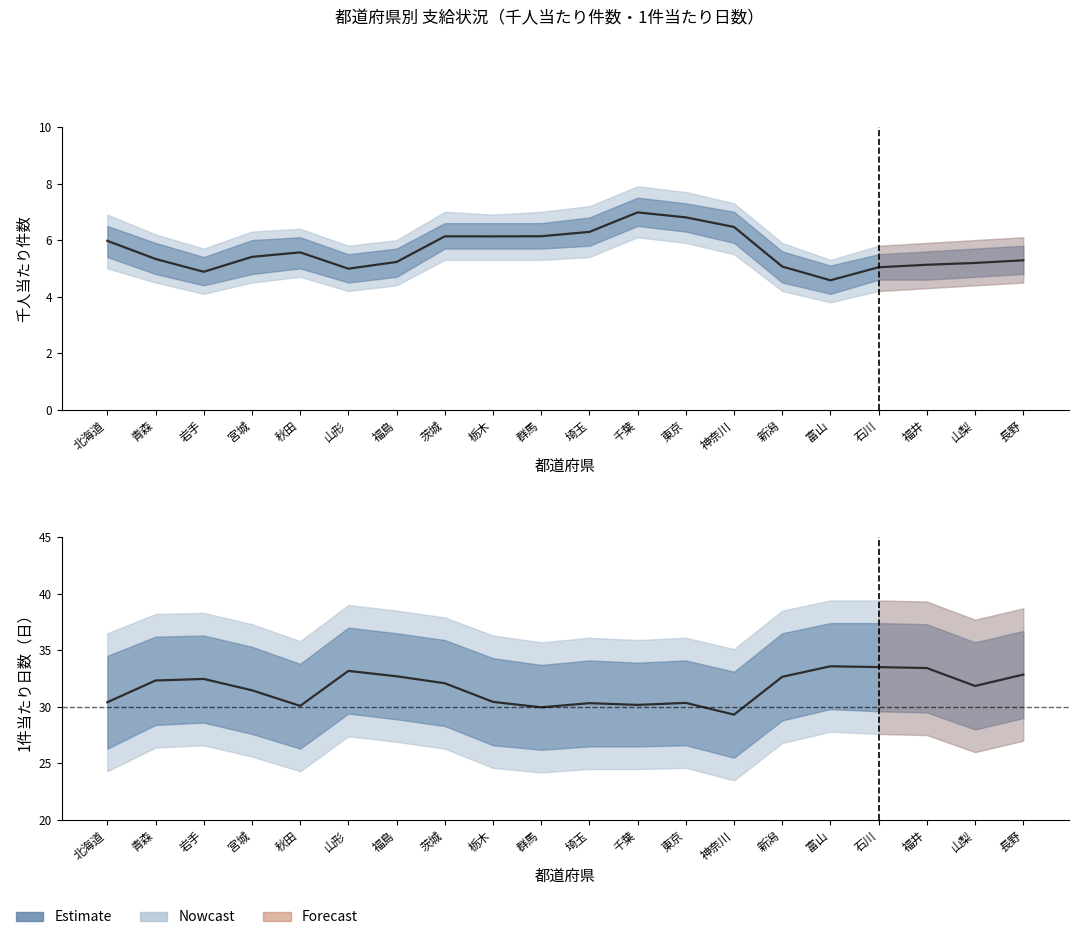

Between 宮城 and 福島, which is larger?

福島